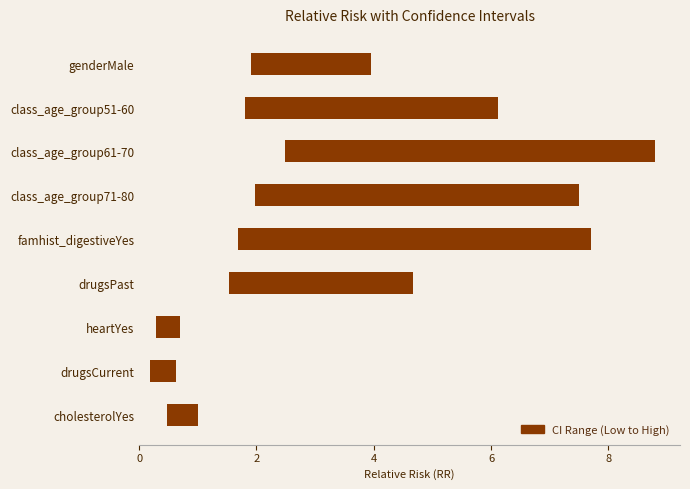

At which category is the sum across all series the highest?

class_age_group61-70